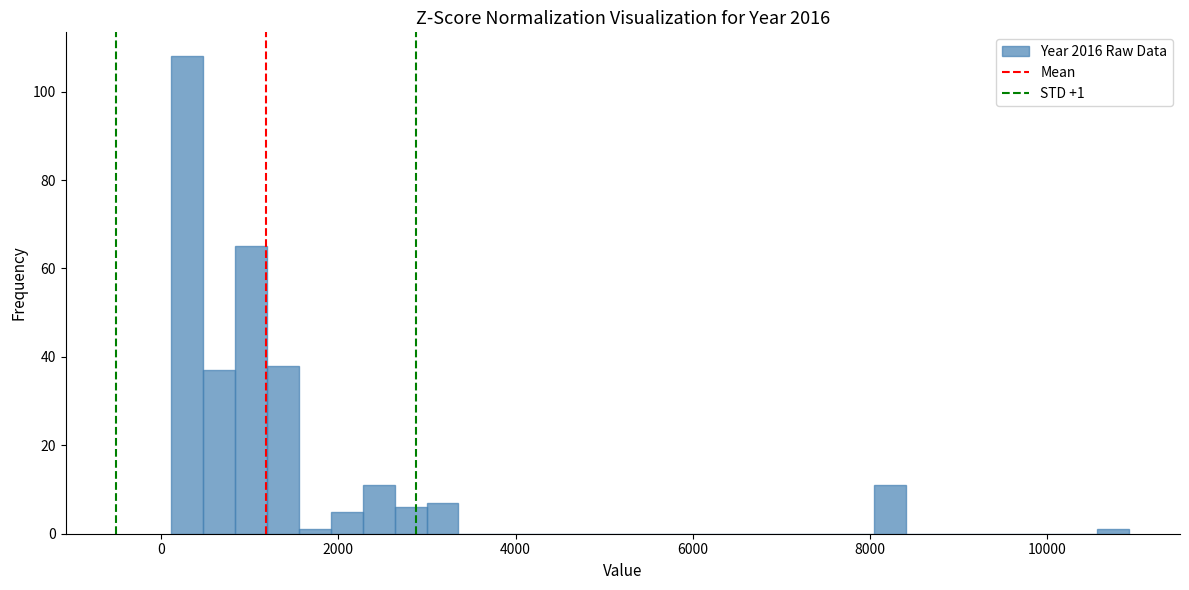

Read against the x-axis, roughly where is the centre of the tallest bar?

200